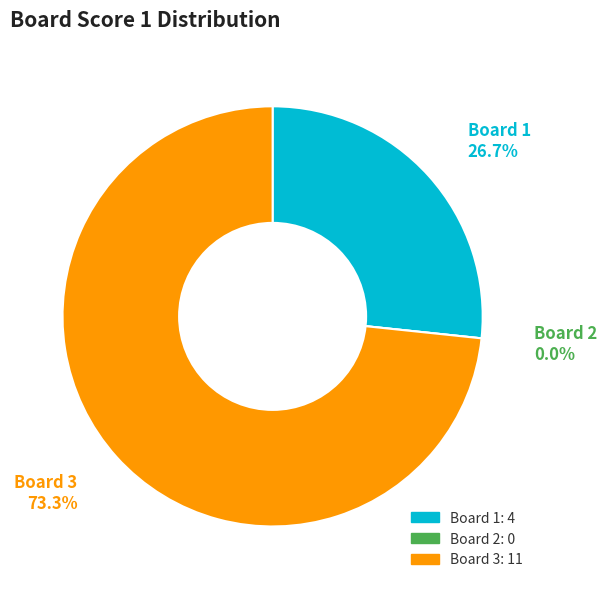

What is the total percentage of Board 3 and Board 1?

100.0%